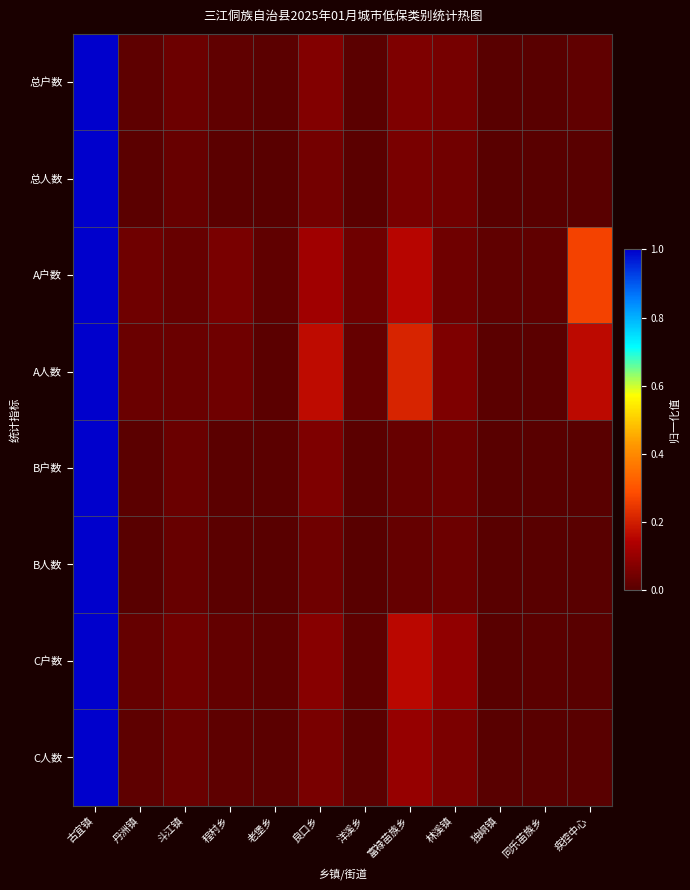

Which category has the highest value across all series?

古宜镇